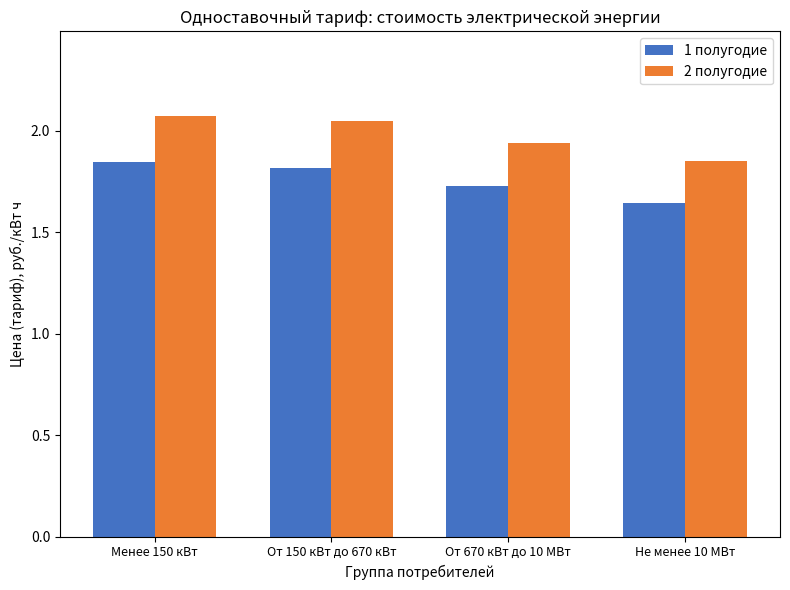

Which category has the lowest value in the 2 полугодие series?

Не менее 10 МВт